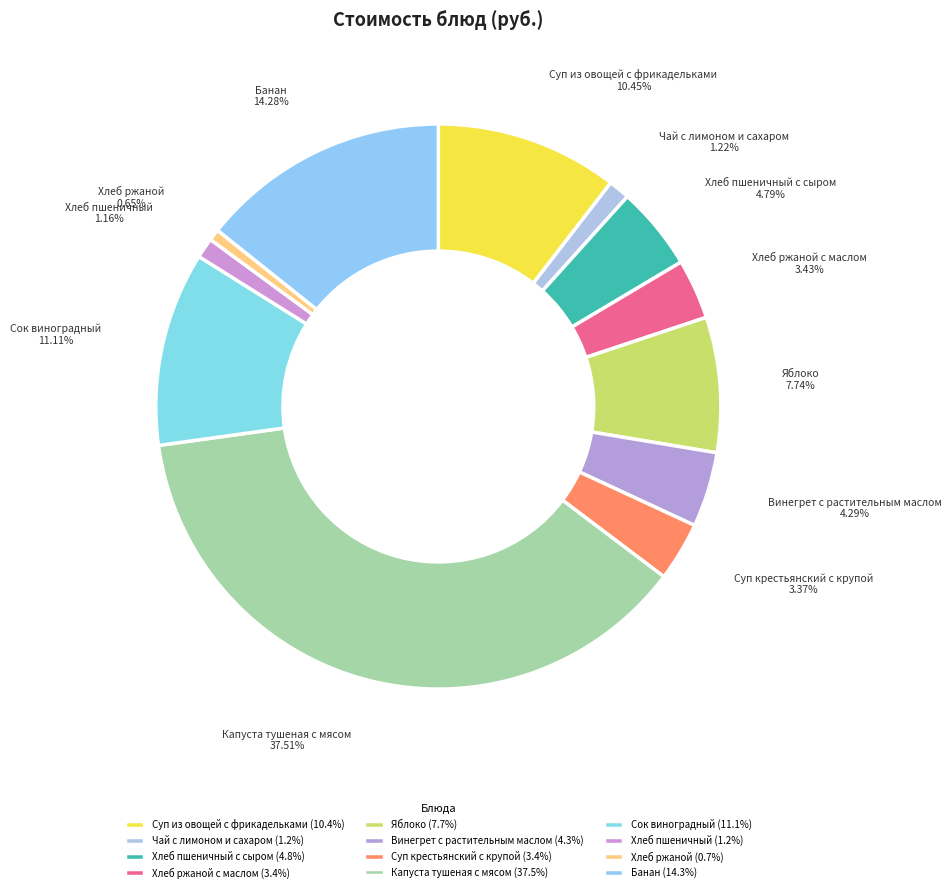

Combined, do Капуста тушеная с мясом and Банан account for over 50%?

Yes